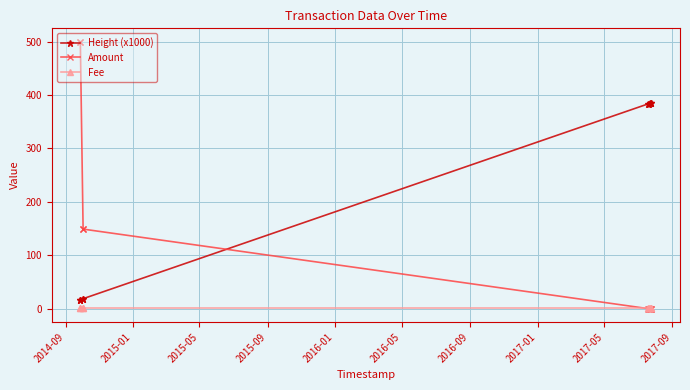

What is the lowest value of the Height (x1000) series?

16.9